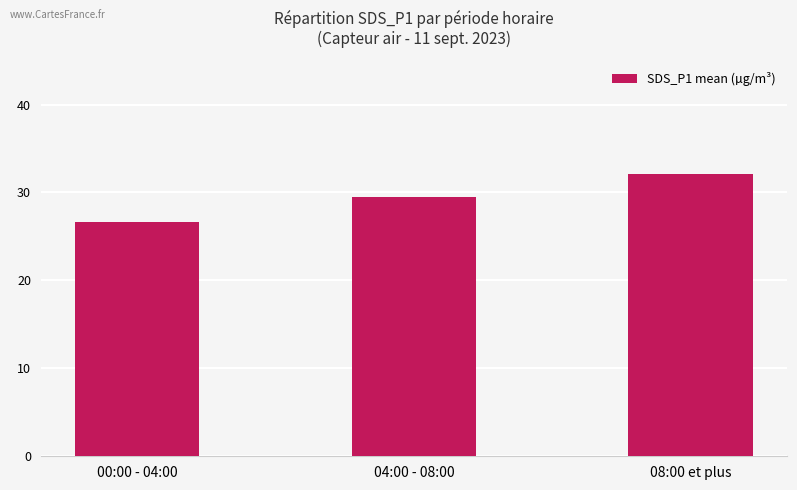

What is the sum of all values?

88.3